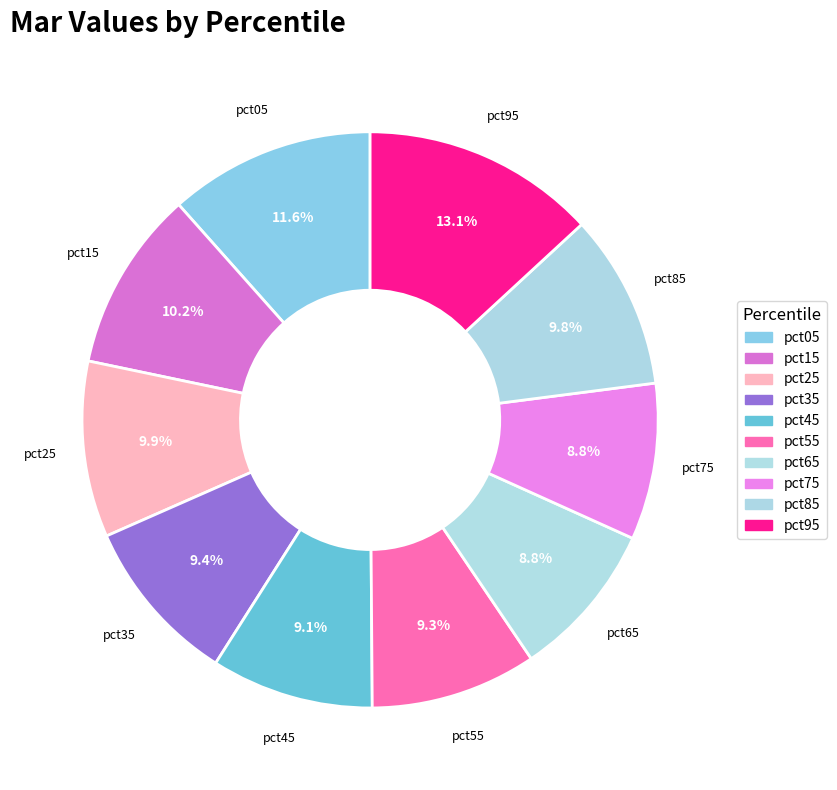

Between pct15 and pct95, which is larger?

pct95